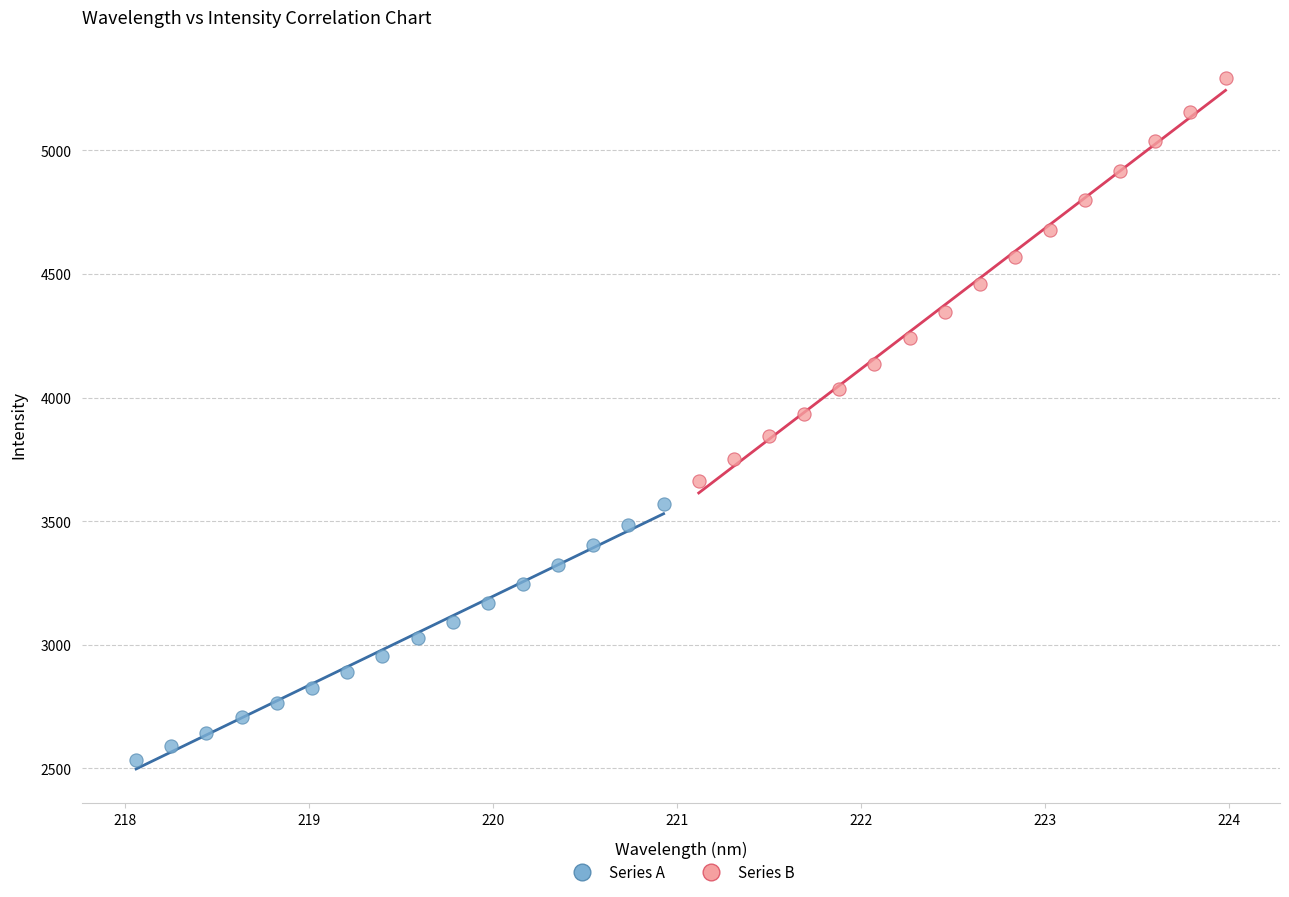

Which series reaches the maximum Y coordinate?

Series B